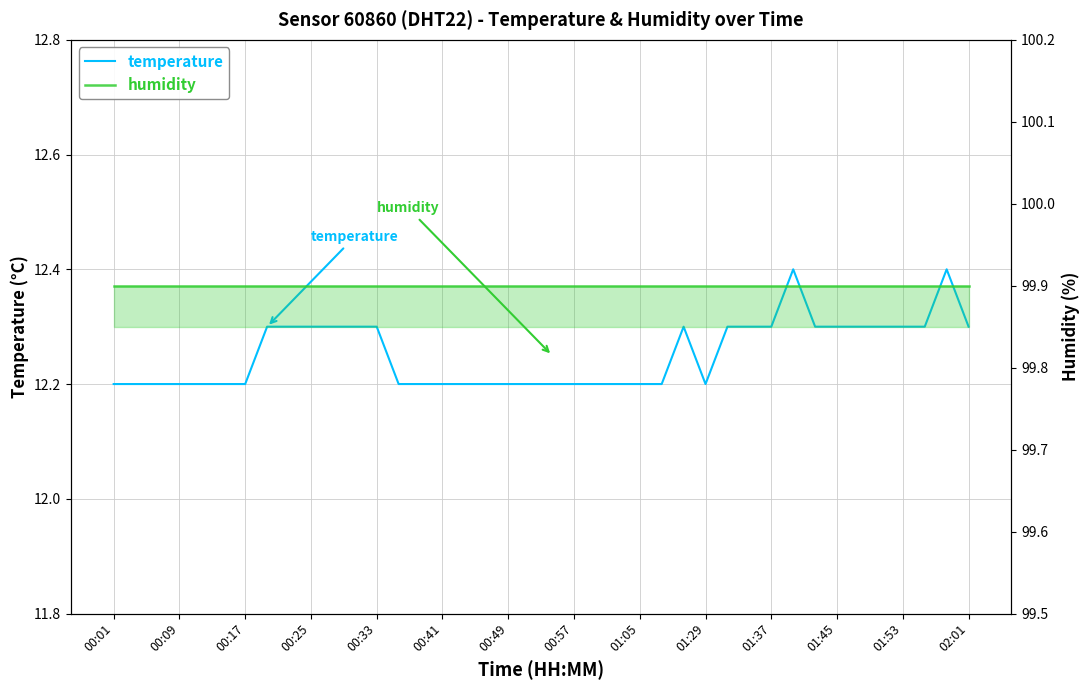

What is the smallest value displayed?

12.2